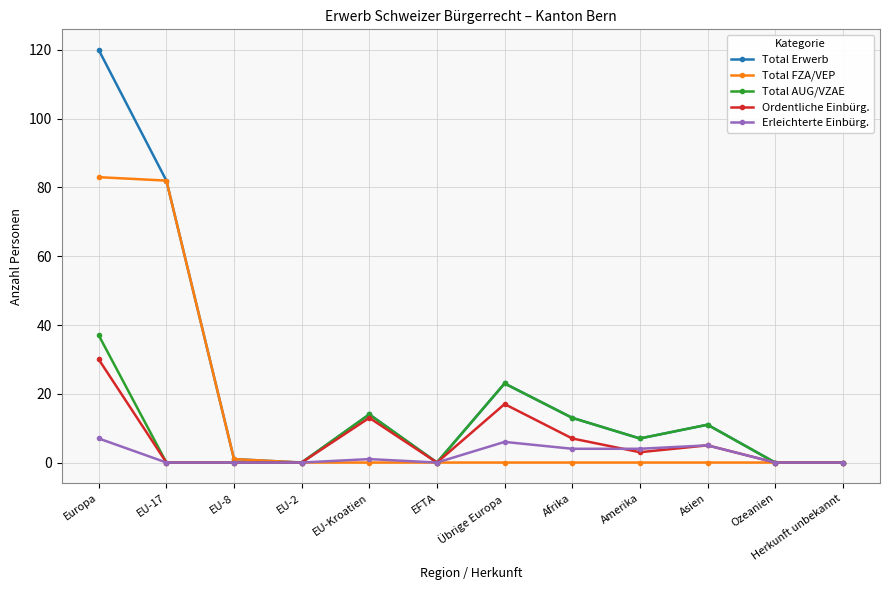

What is the difference between the second highest and minimum values in the Total Erwerb series?

82